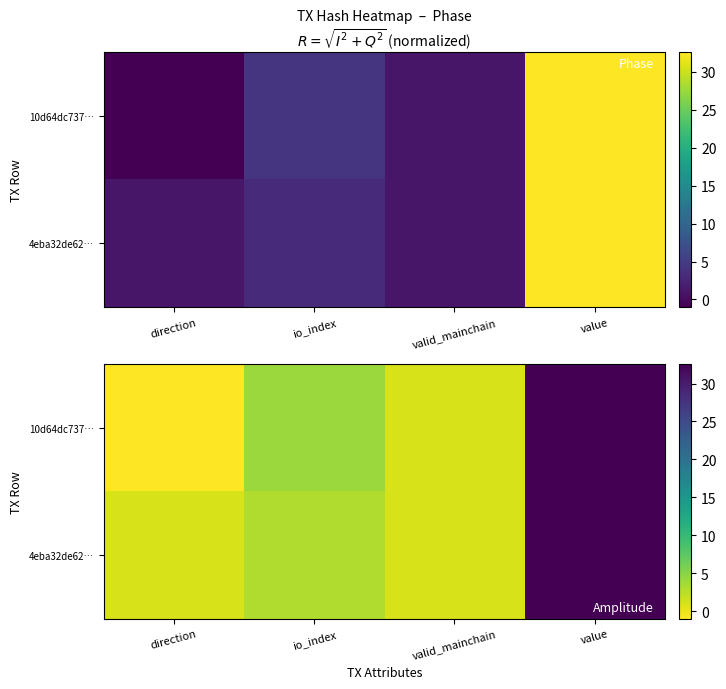

Where is 10d64dc737… nearest to the value 15?

io_index